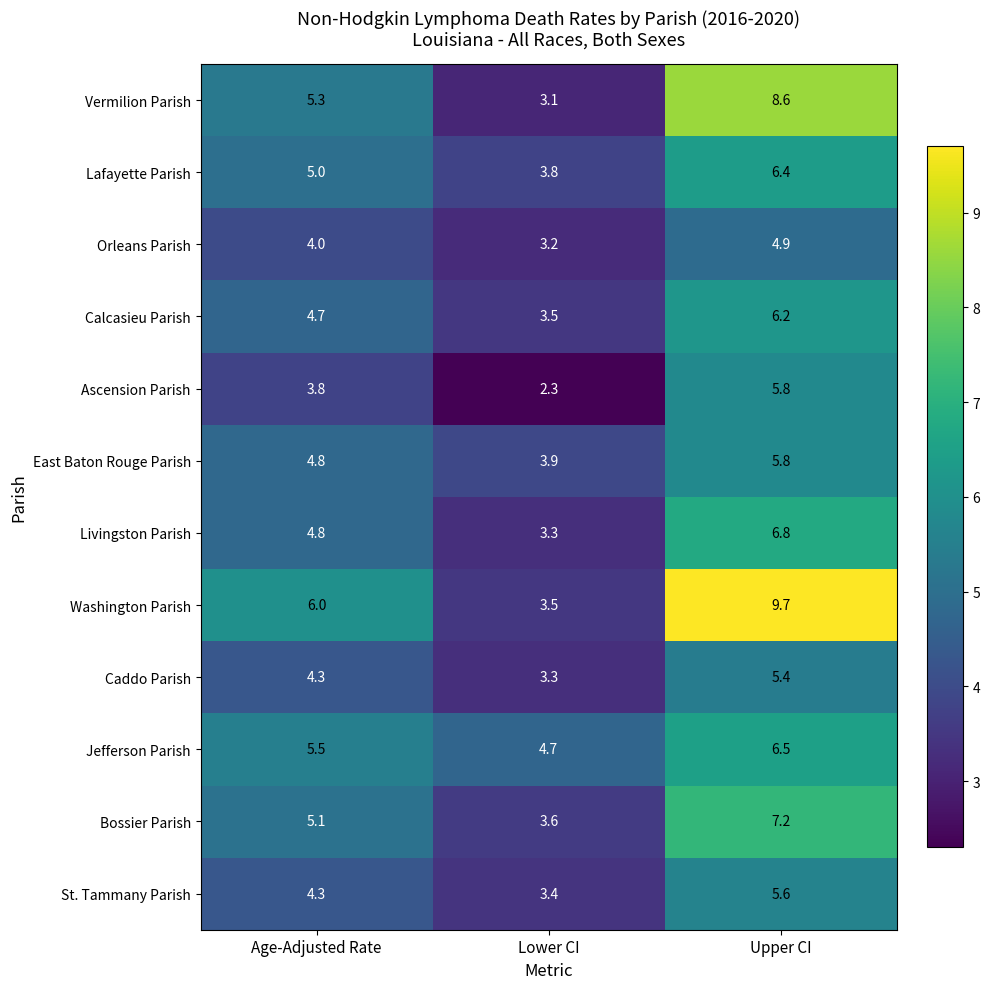

What is the minimum value shown in the chart?

2.3